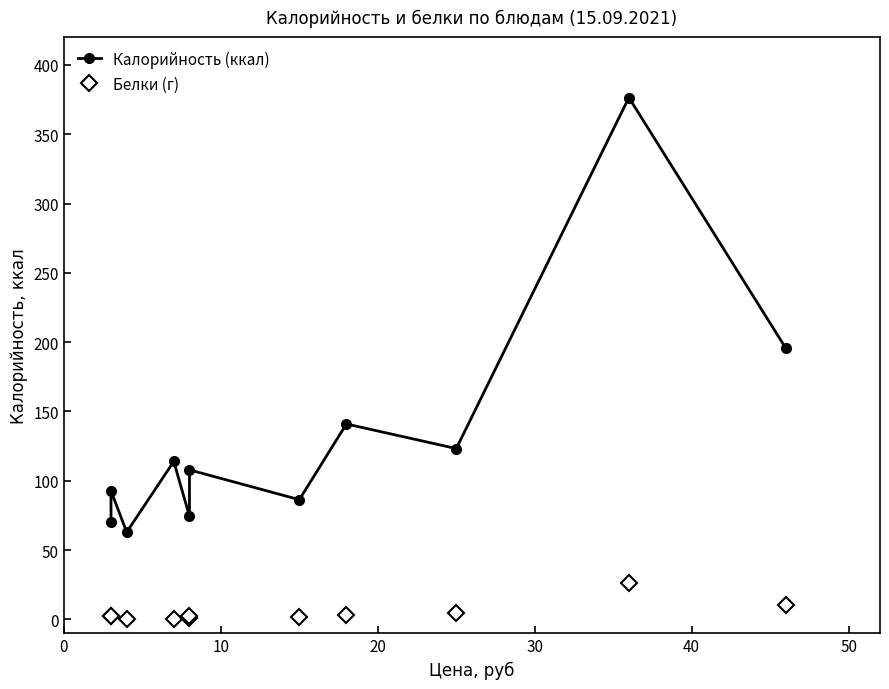

True or false: Белки (г) and Калорийность (ккал) intersect in this chart.

False